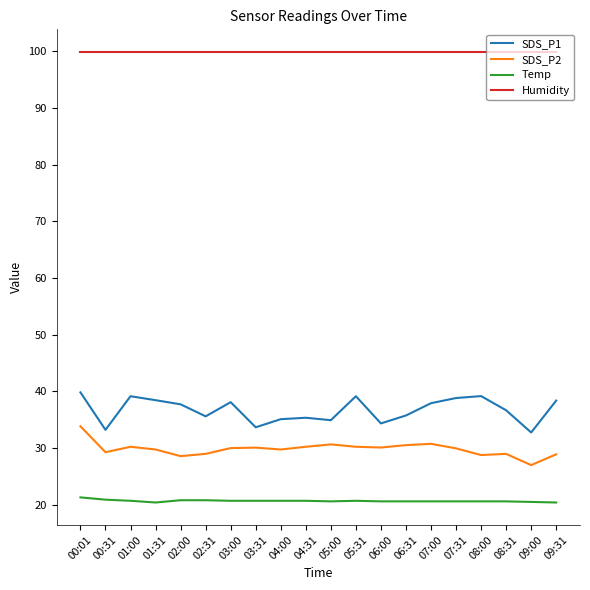

What is the average value of the SDS_P1 series?

36.7